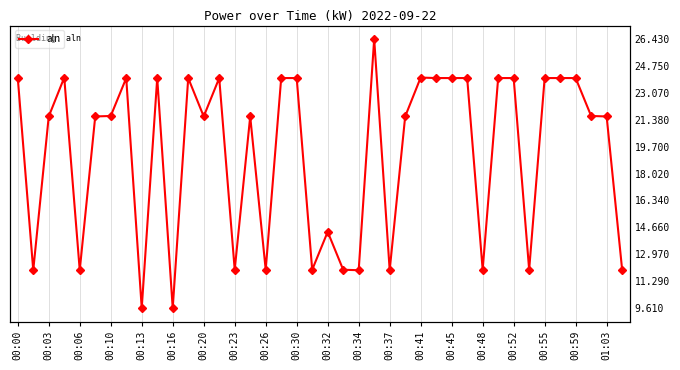

Read the value at 39.

12.0